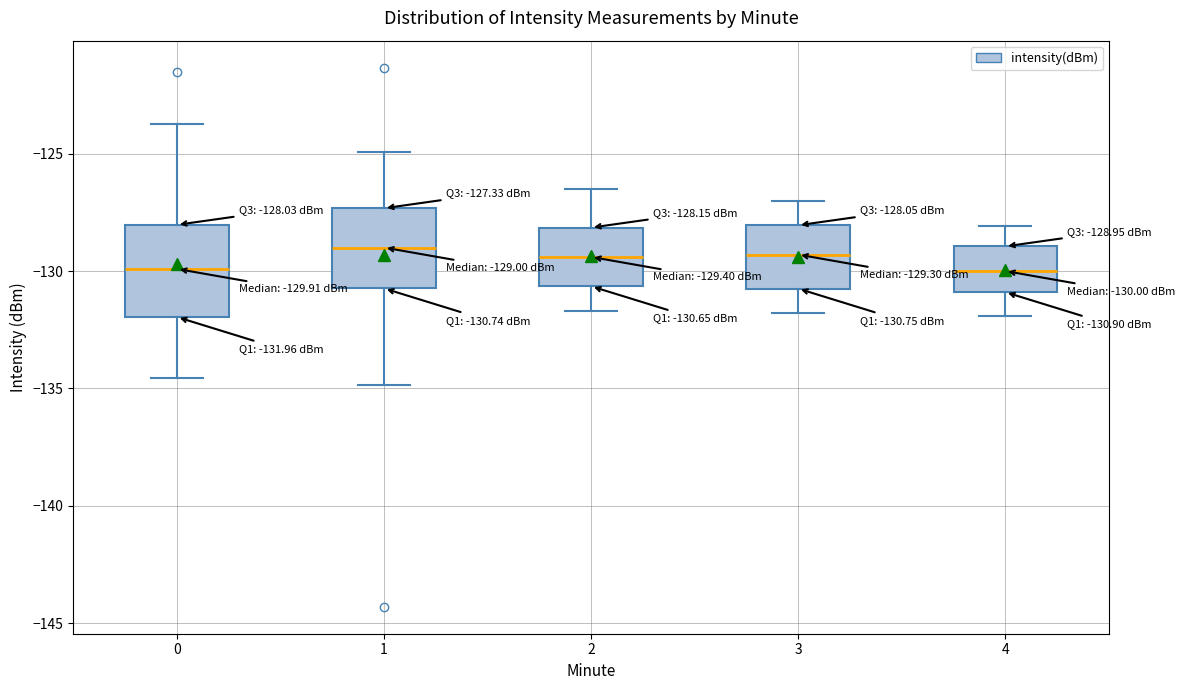

Comparing the boxes themselves (not the whiskers), which one is the tallest?

0